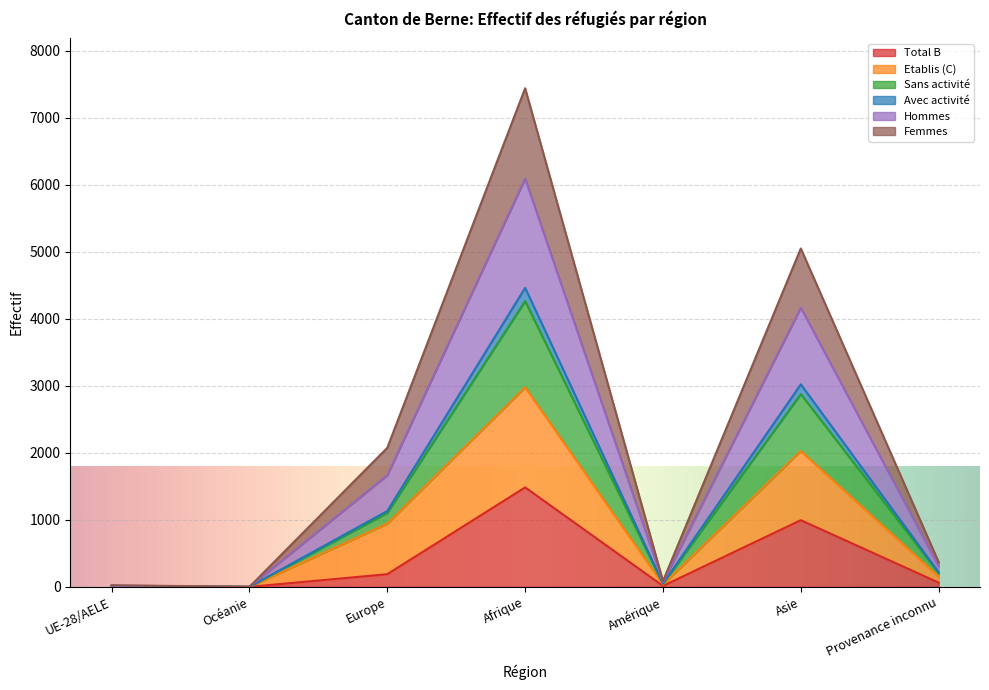

Does the chart display data point markers on the line(s)?

No